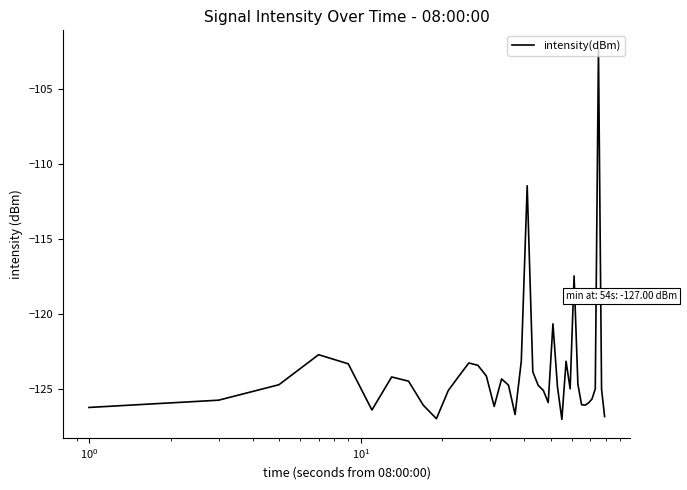

What is the difference between the maximum and minimum values?

24.7